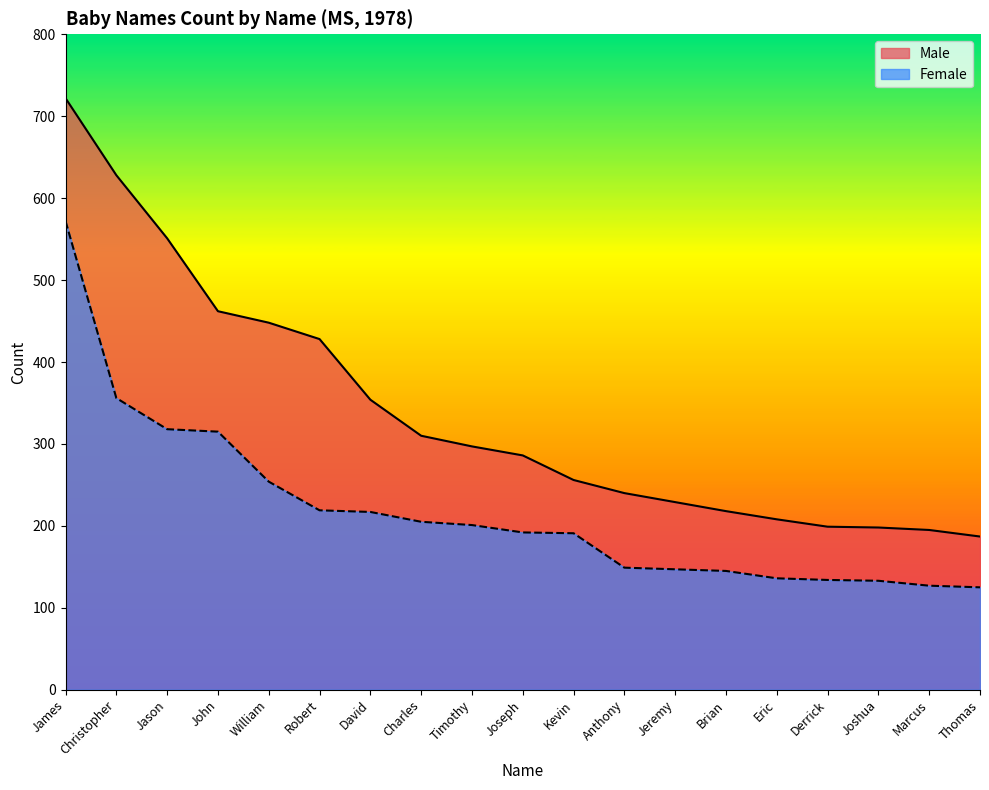

What is the value of the Female point at the 12th from the left?

149